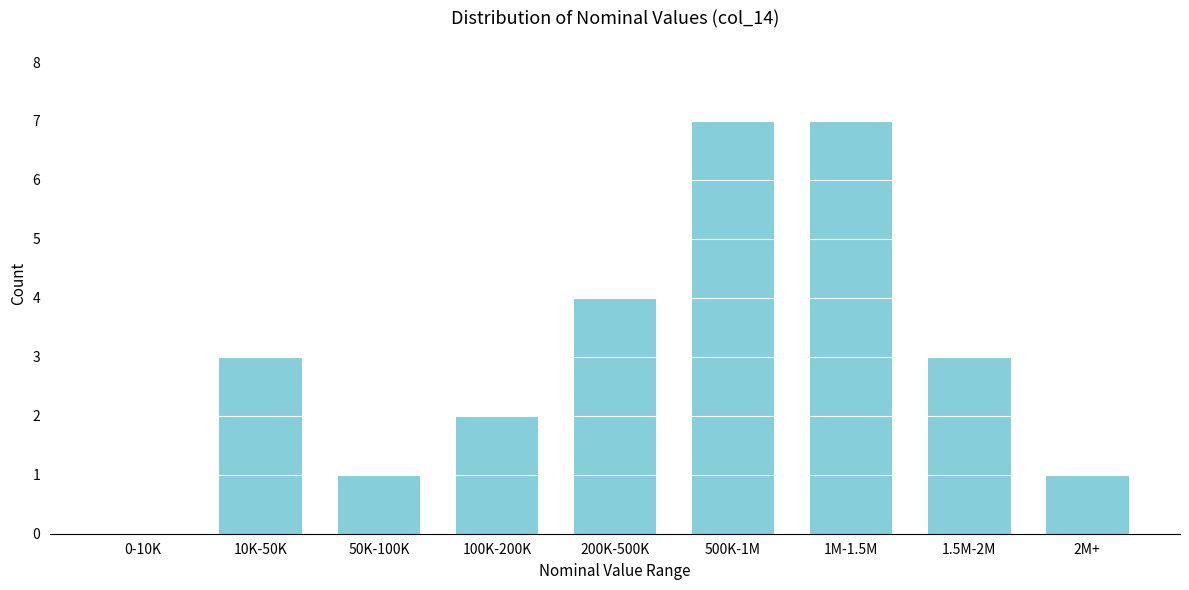

Reading left to right, what are all the values shown in this chart?

0-10K=0	10K-50K=3	50K-100K=1	100K-200K=2	200K-500K=4	500K-1M=7	1M-1.5M=7	1.5M-2M=3	2M+=1